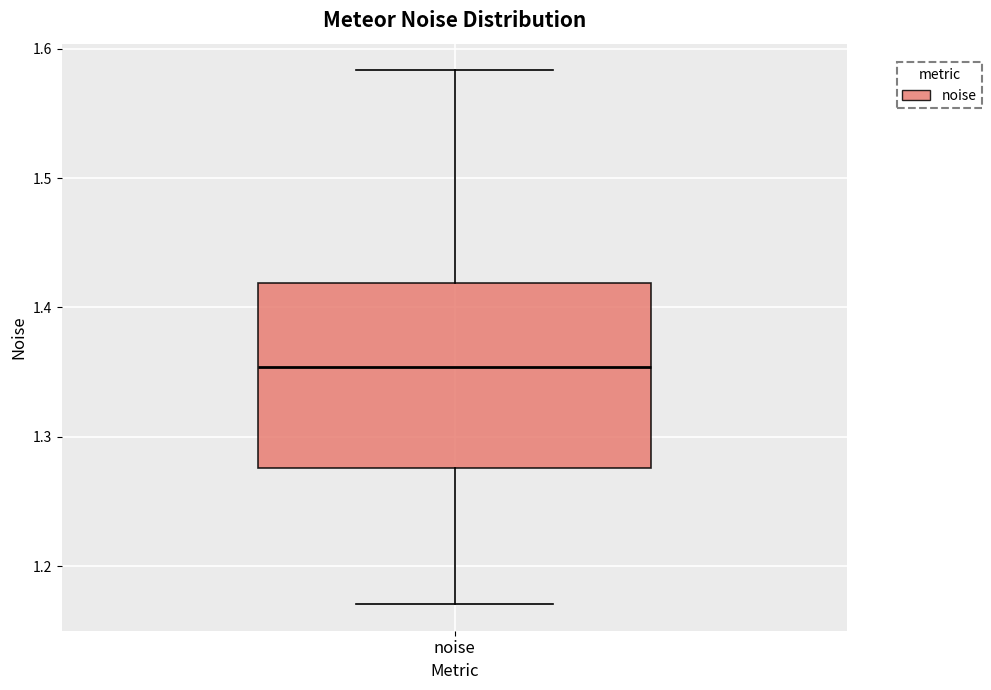

Where is the lower edge of the box for noise on the y-axis? The values are not printed on the chart, so give them approximately, as read against the axis.

1.28